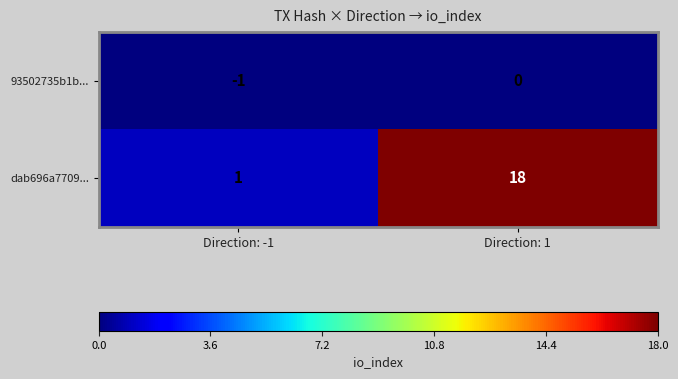

List the series in order of their peak value, highest first.

dab696a7709..., 93502735b1b...